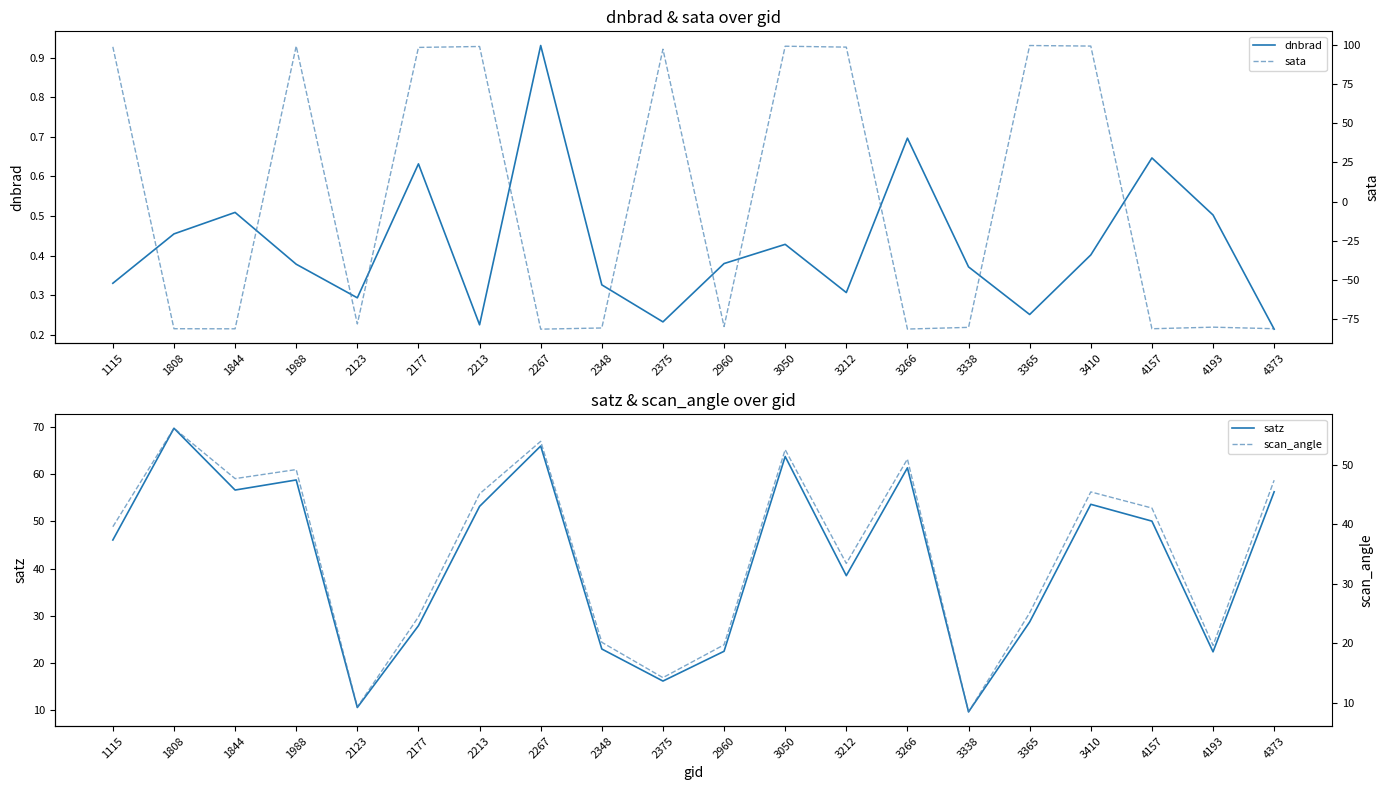

Rank the series at 4373 from lowest to highest value.

sata, dnbrad, scan_angle, satz